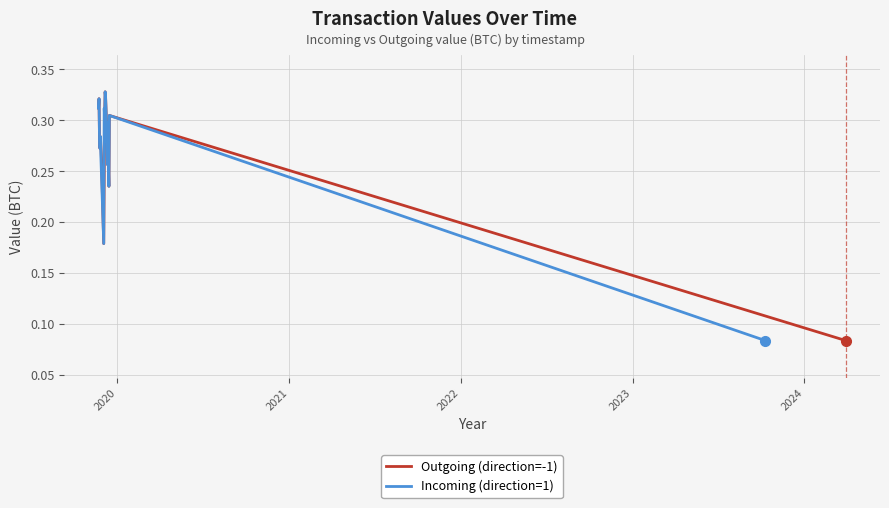

What are all the series names shown in the legend?

Outgoing (direction=-1), Incoming (direction=1)